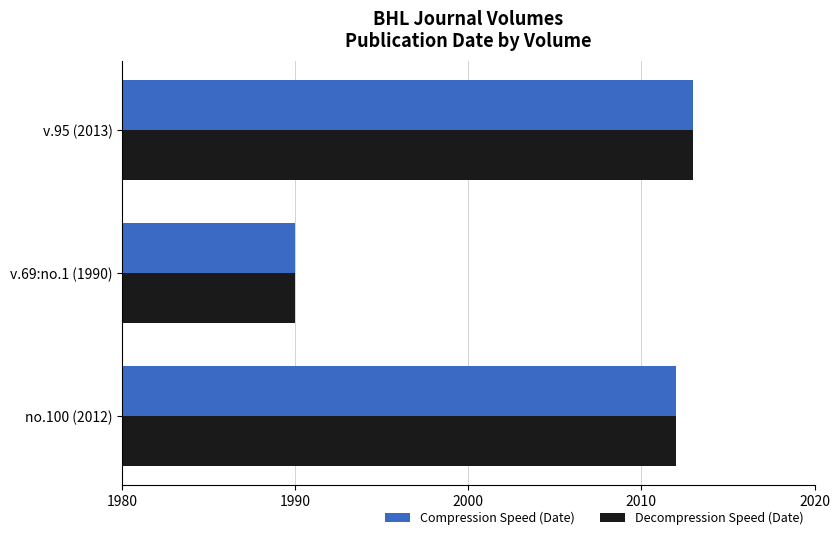

What is the difference between the maximum and minimum values in the Compression Speed (Date) series?

23